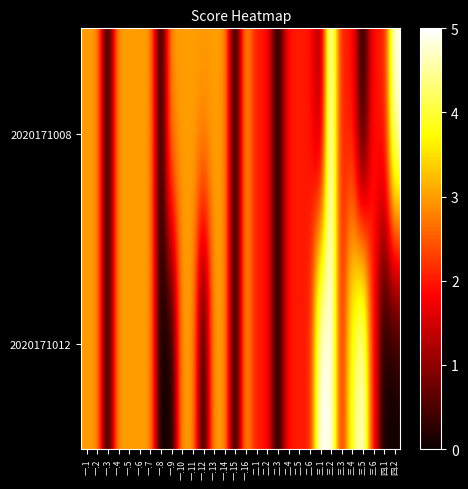

Rank the series by their maximum value, from highest to lowest.

2020171008, 2020171012